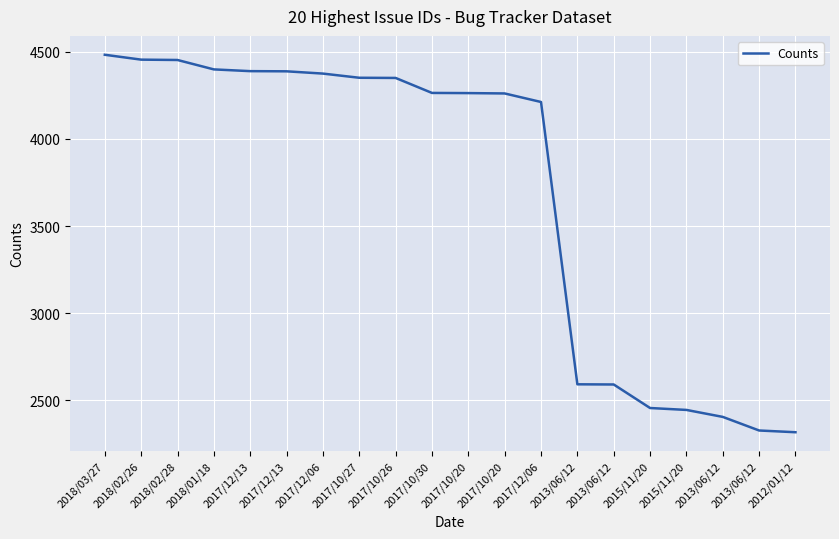

Does the chart display data point markers on the line(s)?

No